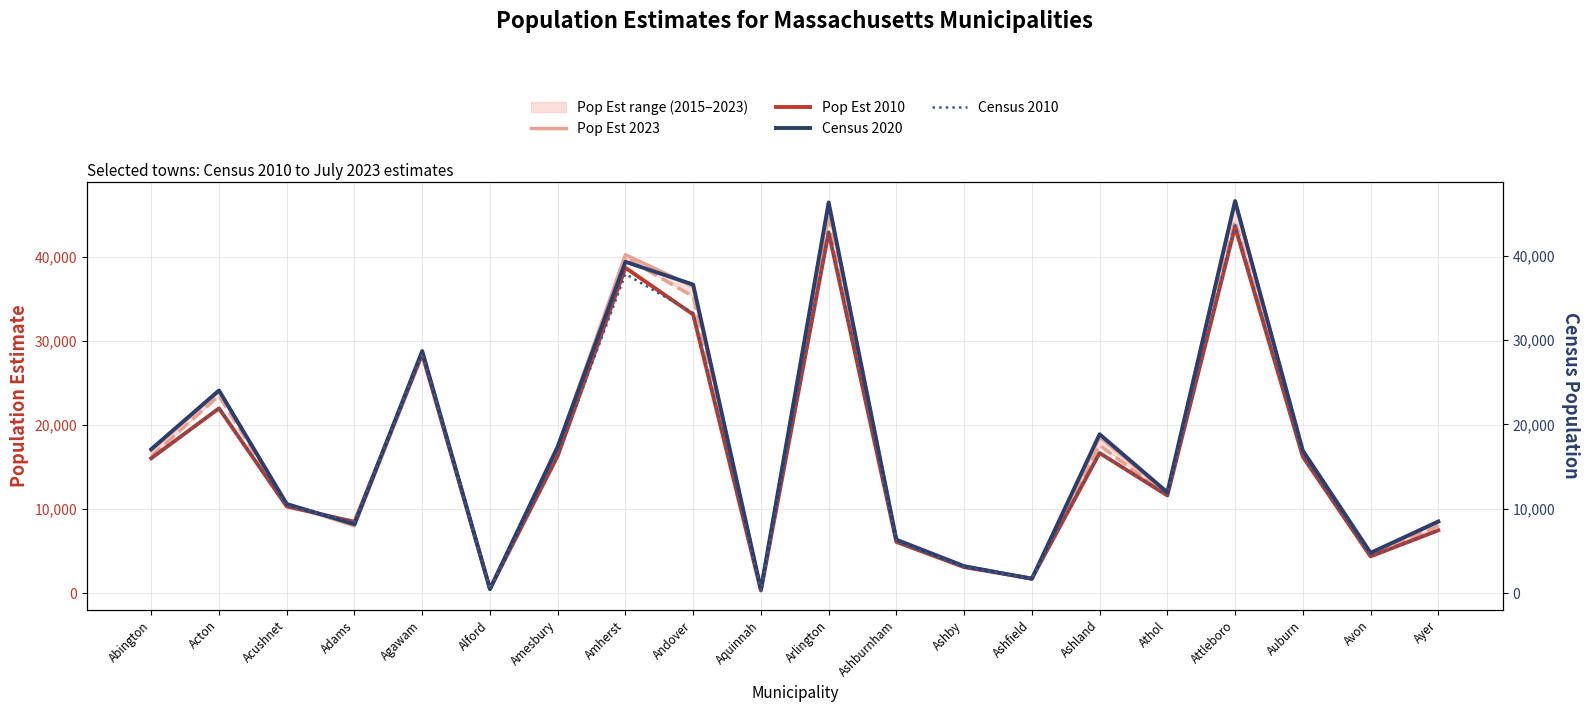

At which category is the sum across all series the highest?

Attleboro